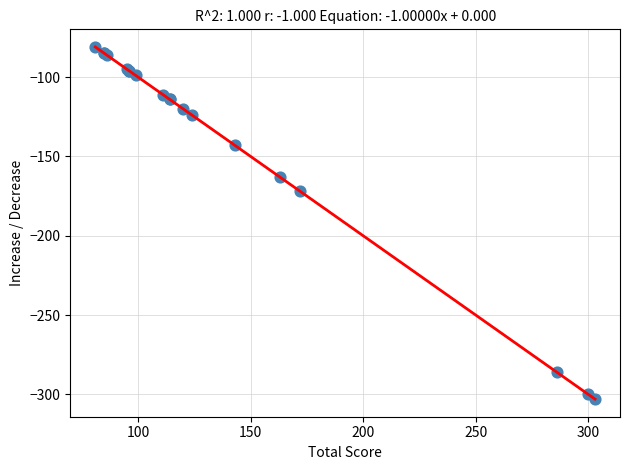

What Y value in the scatter plot is closest to -192?

-172